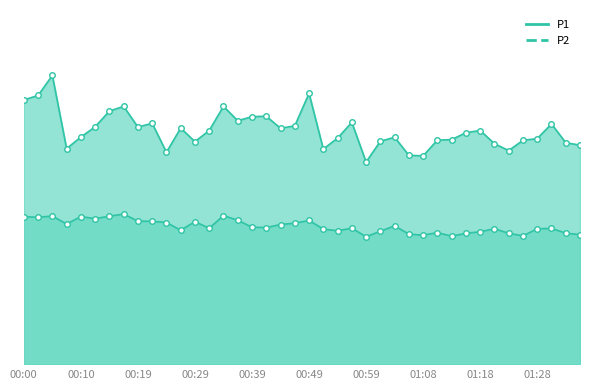

Reading right to left, list all the values displayed in this chart.

P1: 43.3	43.8	47.5	44.6	44.3	42.2	43.6	46.2	45.8	44.4	44.3	41.2	41.3	44.9	44.1	40.0	47.8	44.7	42.5	53.5	47.1	46.6	49.0	48.9	48.1	51.0	46.2	44.0	46.7	41.9	47.6	46.9	51.0	50.0	46.9	44.9	42.6	57.1	53.1	52.2
P2: 25.6	25.9	26.9	26.8	25.4	25.9	26.8	26.2	25.9	25.3	26.0	25.5	25.7	27.4	26.3	25.2	26.9	26.4	26.7	28.4	27.9	27.6	27.0	27.1	28.5	29.4	26.9	28.2	26.5	28.0	28.3	28.3	29.7	29.3	28.8	29.2	27.7	29.3	29.1	29.2